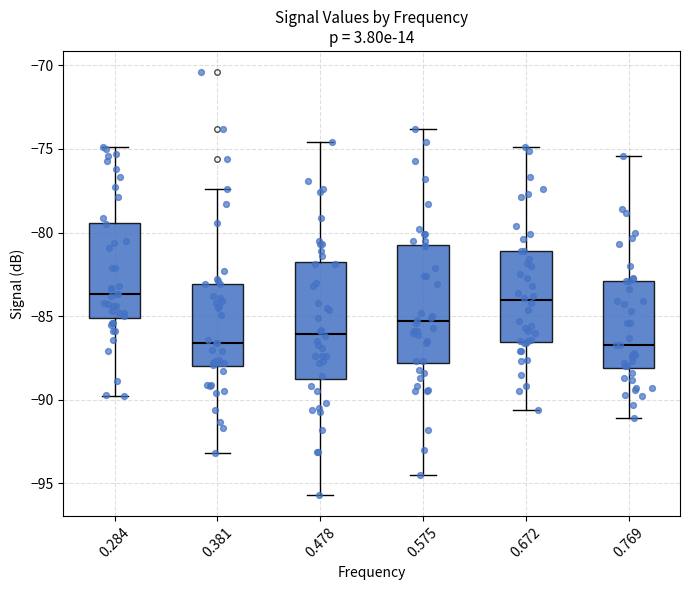

Reading left to right, read every box against the y-axis: the position of its median line, the range the box covers, and the ends of its whiskers. The values are not printed on the chart, so give them approximately, as read against the axis.

0.284: median -83.5, box -85.0 to -79.5, whiskers -90.0 to -75.0
0.381: median -86.5, box -88.0 to -83.0, whiskers -93.0 to -77.5
0.478: median -86.0, box -88.5 to -82.0, whiskers -95.5 to -74.5
0.575: median -85.5, box -88.0 to -80.5, whiskers -94.5 to -74.0
0.672: median -84.0, box -86.5 to -81.0, whiskers -90.5 to -75.0
0.769: median -86.5, box -88.0 to -83.0, whiskers -91.0 to -75.5